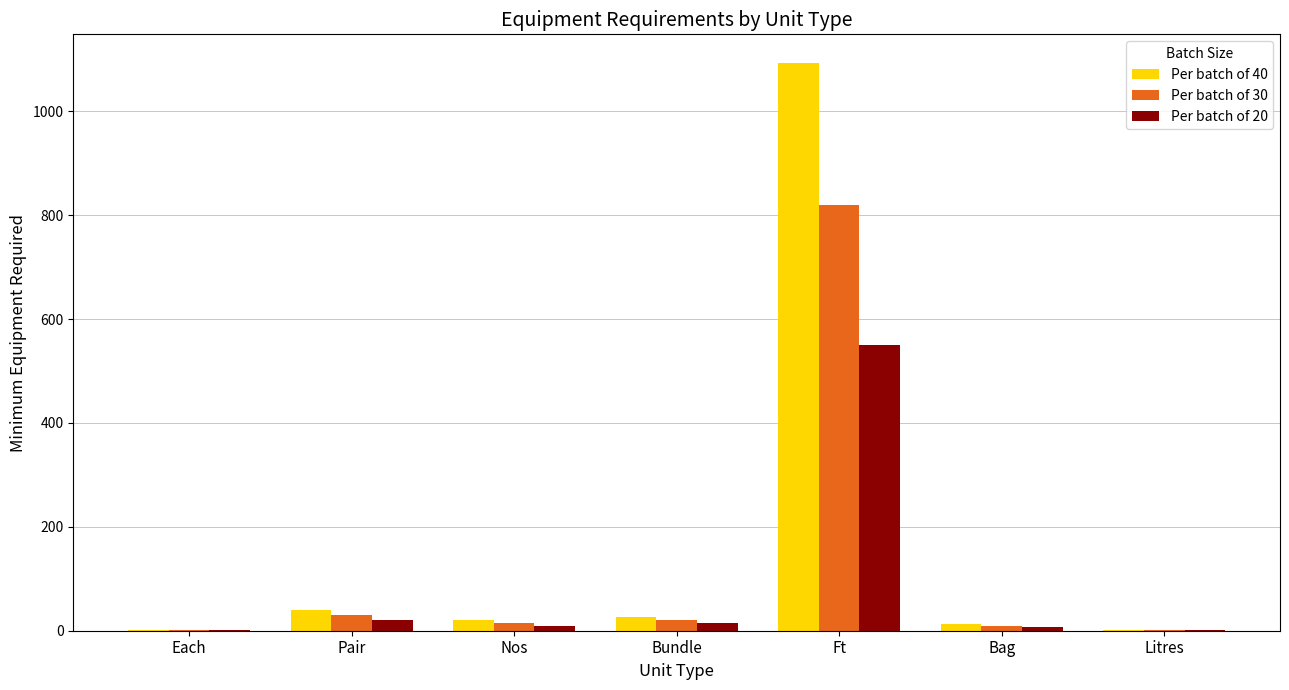

At which category does the chart reach its peak across all series?

Ft